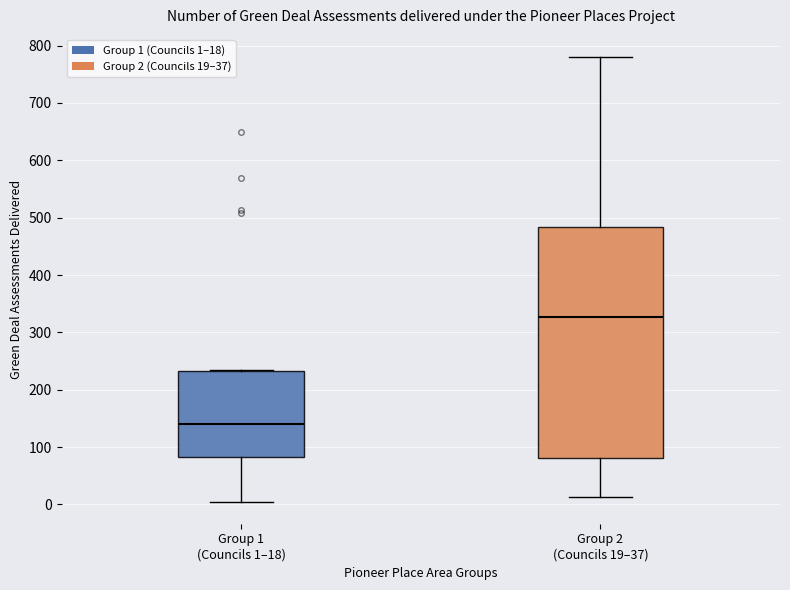

Which box's median line is the lowest?

Group 1 (Councils 1–18)